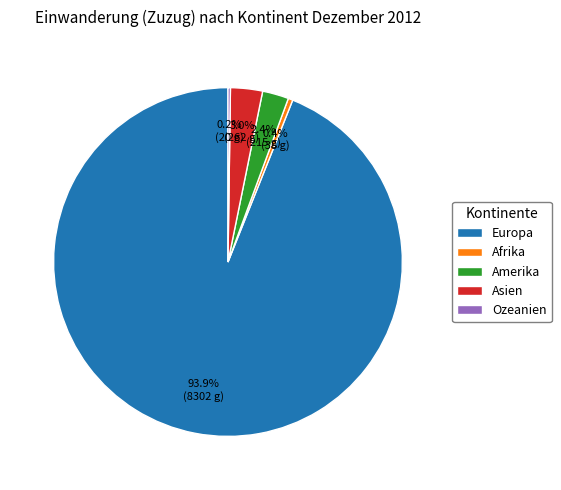

Does Europa represent more than half of the total?

Yes